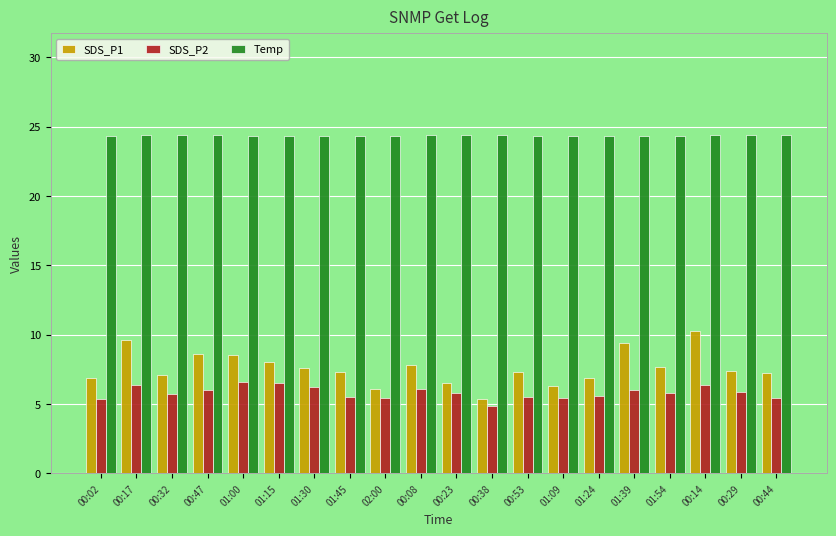

How many distinct data groups are displayed?

3